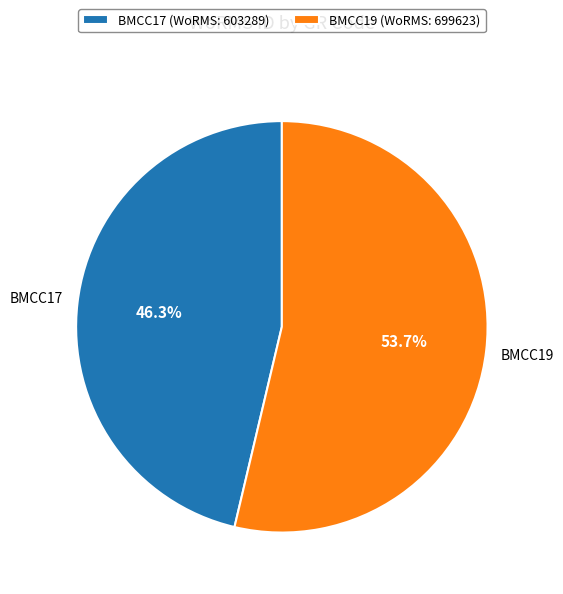

To the nearest percent, what is the difference between the BMCC19 and BMCC17 slice percentages?

7%